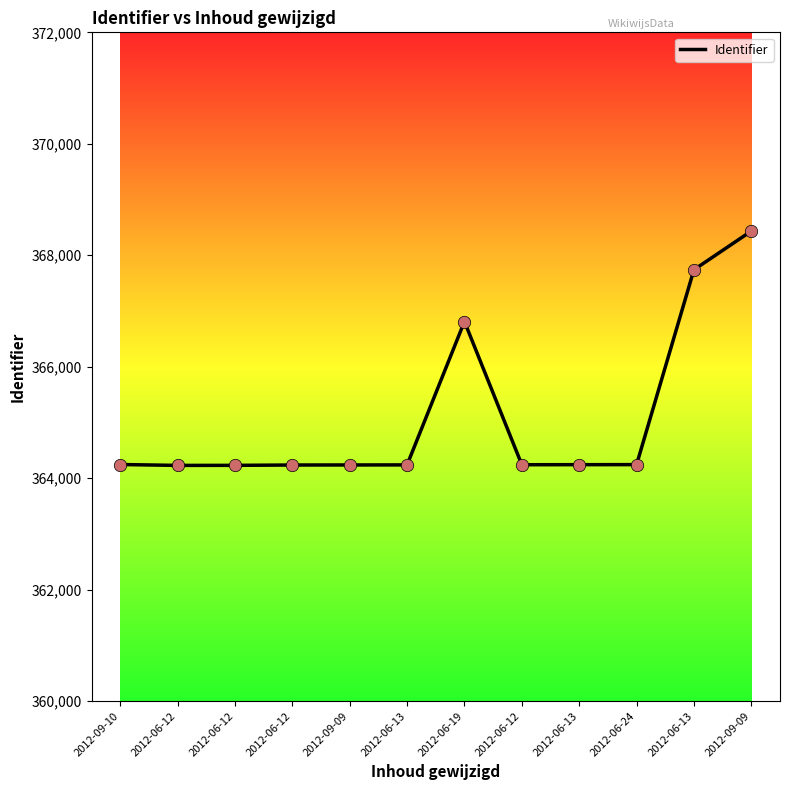

What is the change in value from 2012-06-12 to 2012-06-12?

+5